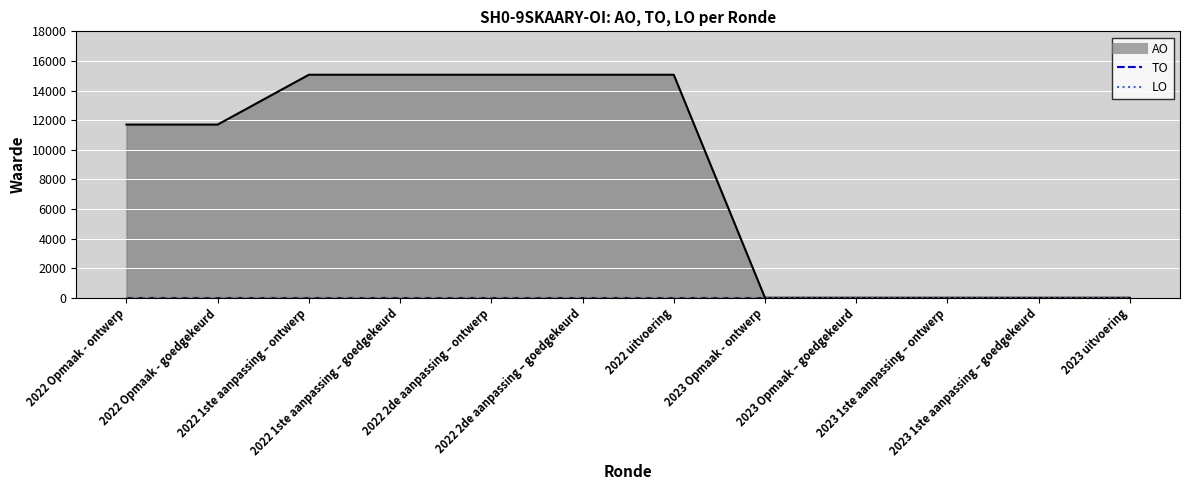

Is it true that AO equals 10232 at 2023 Opmaak - ontwerp?

False